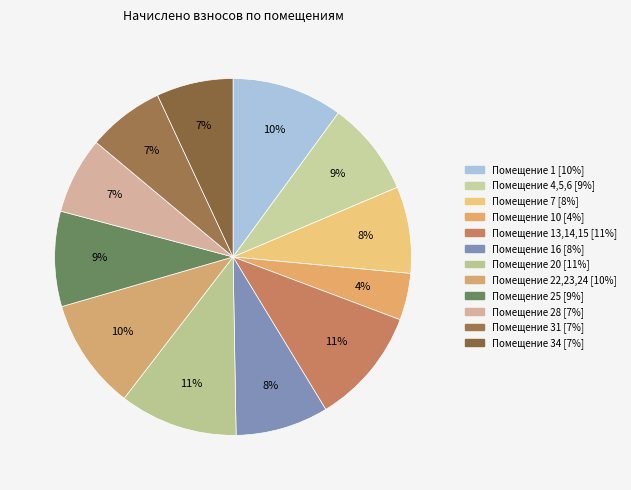

How many slices are in this pie chart?

12